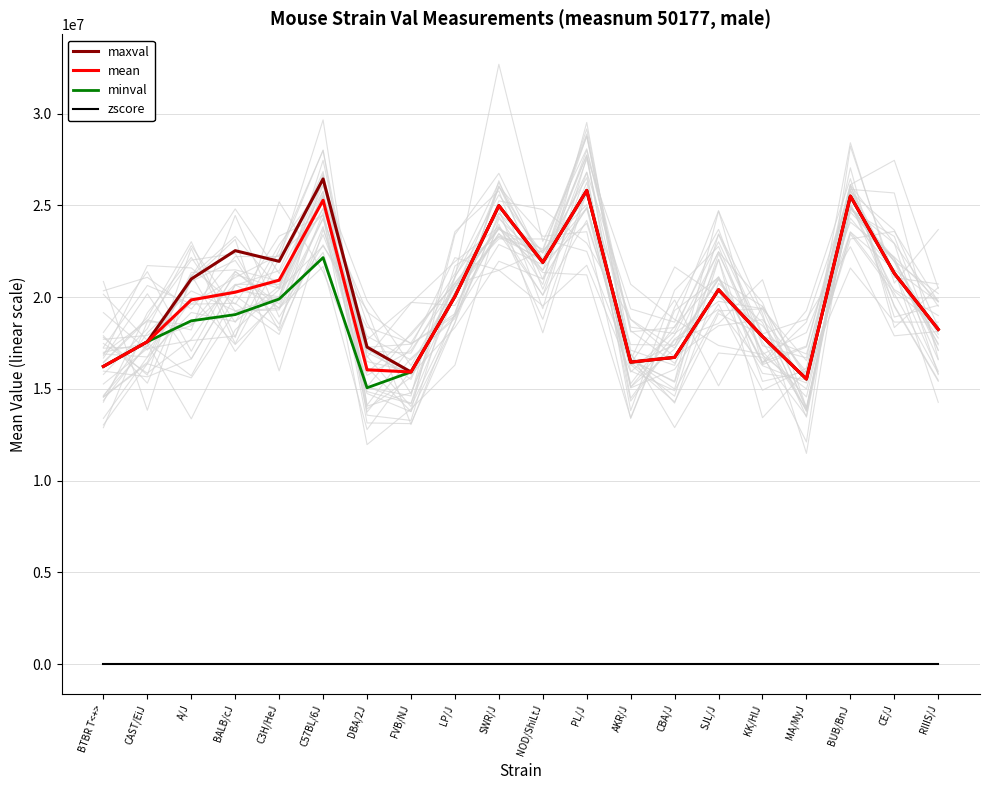

Reading right to left, list all the values displayed in this chart.

maxval: 18241754.0	21298110.0	25506646.0	15535708.0	17851004.0	20404308.0	16717466.0	16457646.0	25815826.0	21892888.0	24985972.0	20036002.0	15920497.0	17279170.0	26440374.0	21950980.0	22532714.0	20988474.0	17569966.0	16224989.0
mean: 18241754.0	21298110.0	25506646.0	15535708.0	17851004.0	20404308.0	16717466.0	16457646.0	25815826.0	21892888.0	24985972.0	20036002.0	15920497.0	16040055.0	25280375.0	20924297.0	20268296.0	19848796.0	17569966.0	16224989.0
minval: 18241754.0	21298110.0	25506646.0	15535708.0	17851004.0	20404308.0	16717466.0	16457646.0	25815826.0	21892888.0	24985972.0	20036002.0	15920497.0	15059609.0	22154868.0	19897614.0	19048528.0	18709118.0	17569966.0	16224989.0
zscore: -0.7	0.1	1.2	-1.4	-0.8	-0.1	-1.1	-1.1	1.3	0.3	1.1	-0.2	-1.3	-1.2	1.2	0.0	-0.1	-0.2	-0.8	-1.2